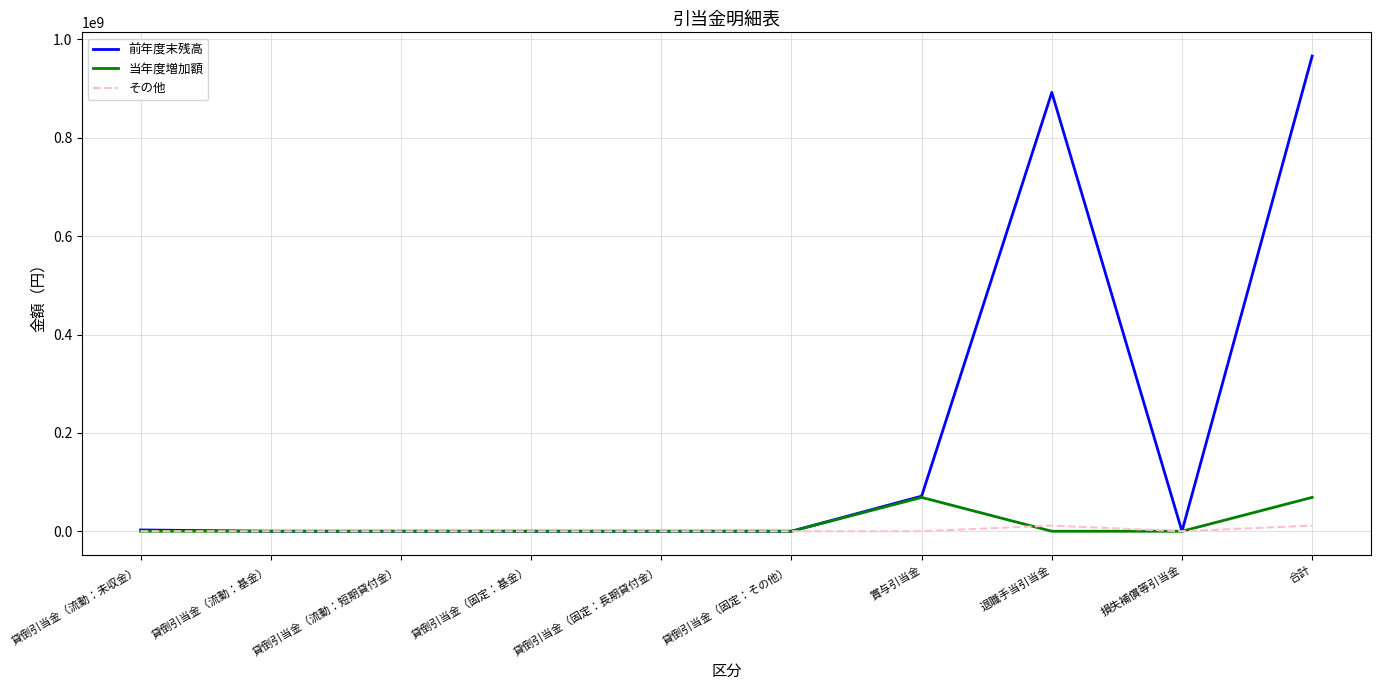

The value of 前年度末残高 at 損失補償等引当金 is 0. True or false?

True